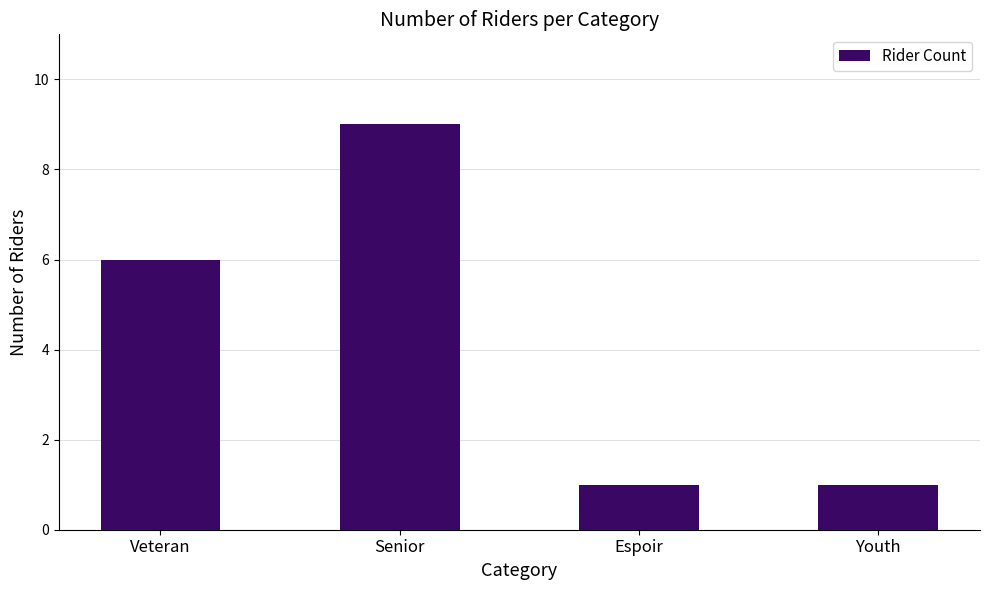

Is it true that the value at Veteran is 9?

False